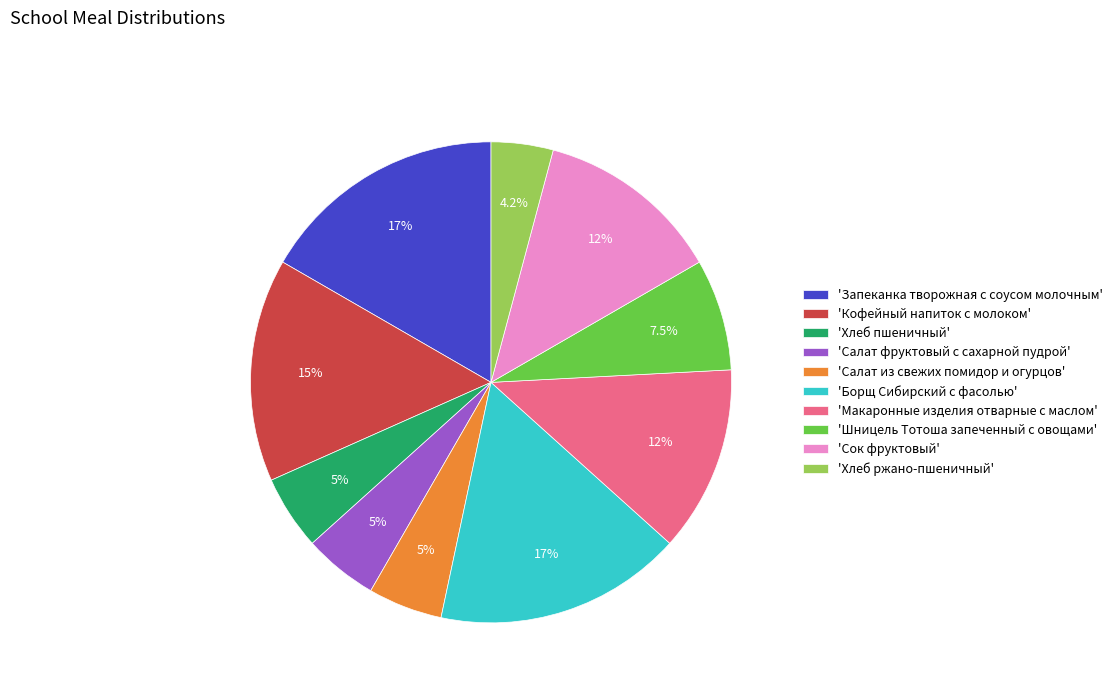

Does 'Шницель Тотоша запеченный с овощами' account for over 50% of the chart?

No